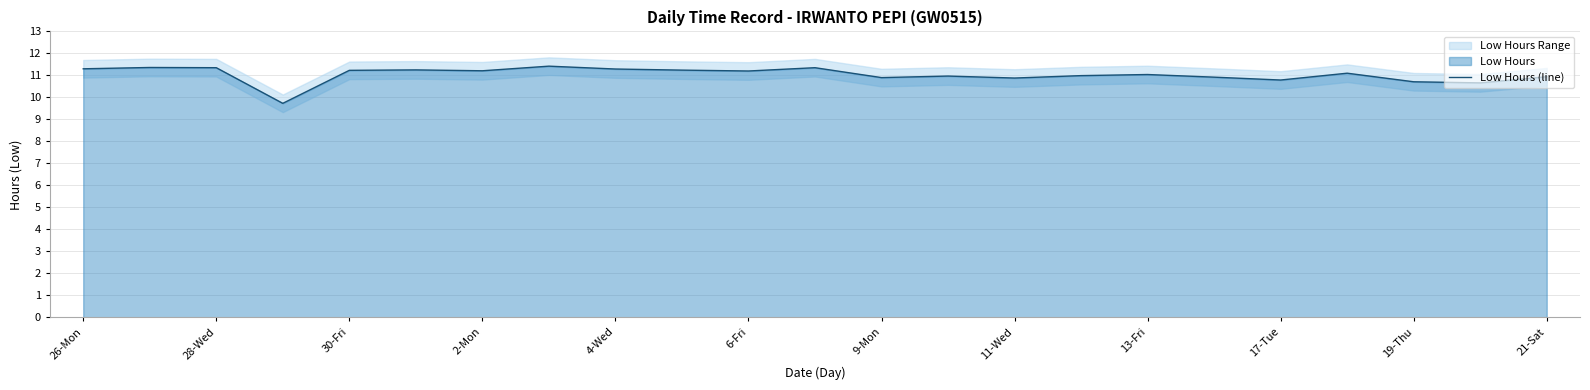

How many categories are shown in the chart?

23